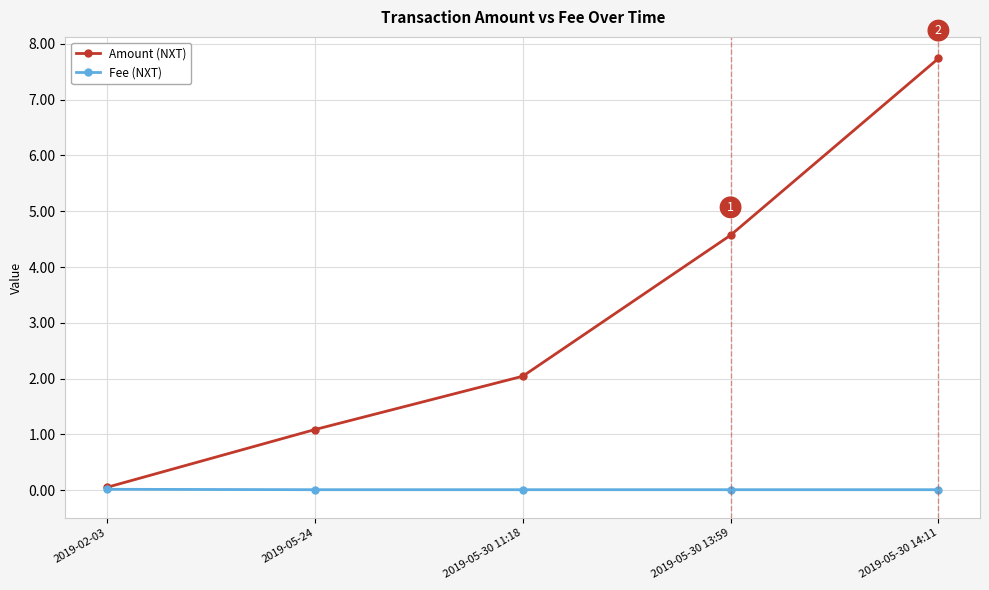

Is this an area chart (filled region under the line)?

No